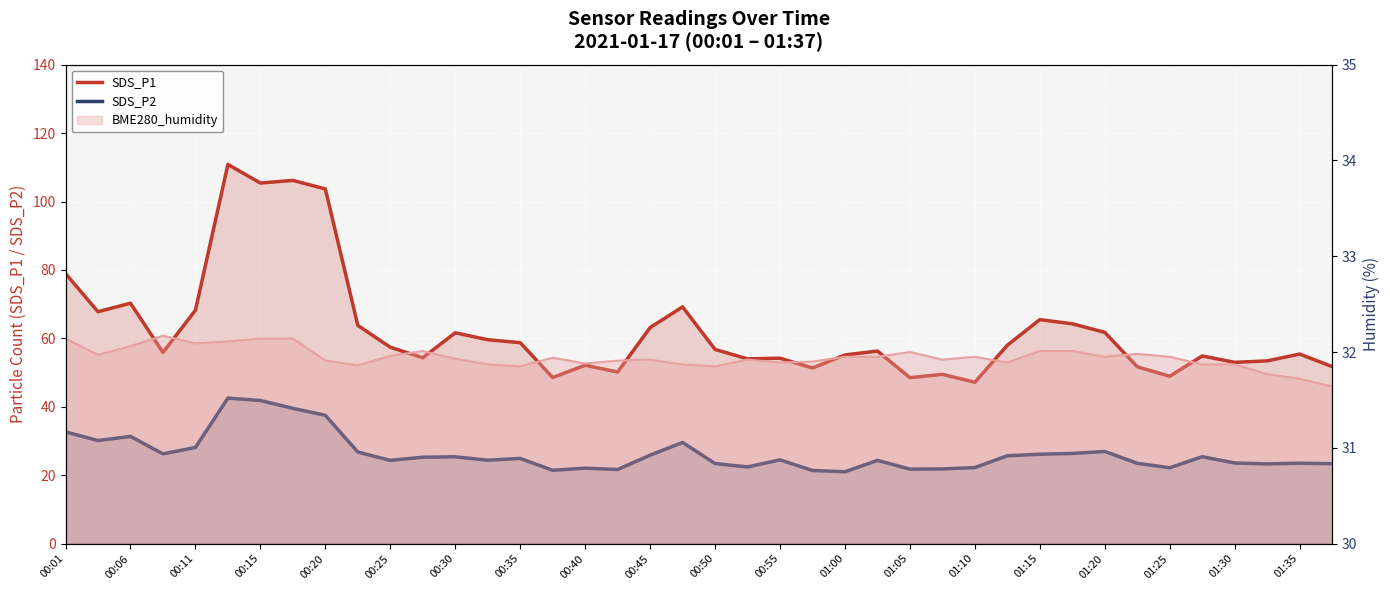

Is the value of SDS_P1 at 00:30 greater than the value of SDS_P2 at 01:15?

Yes